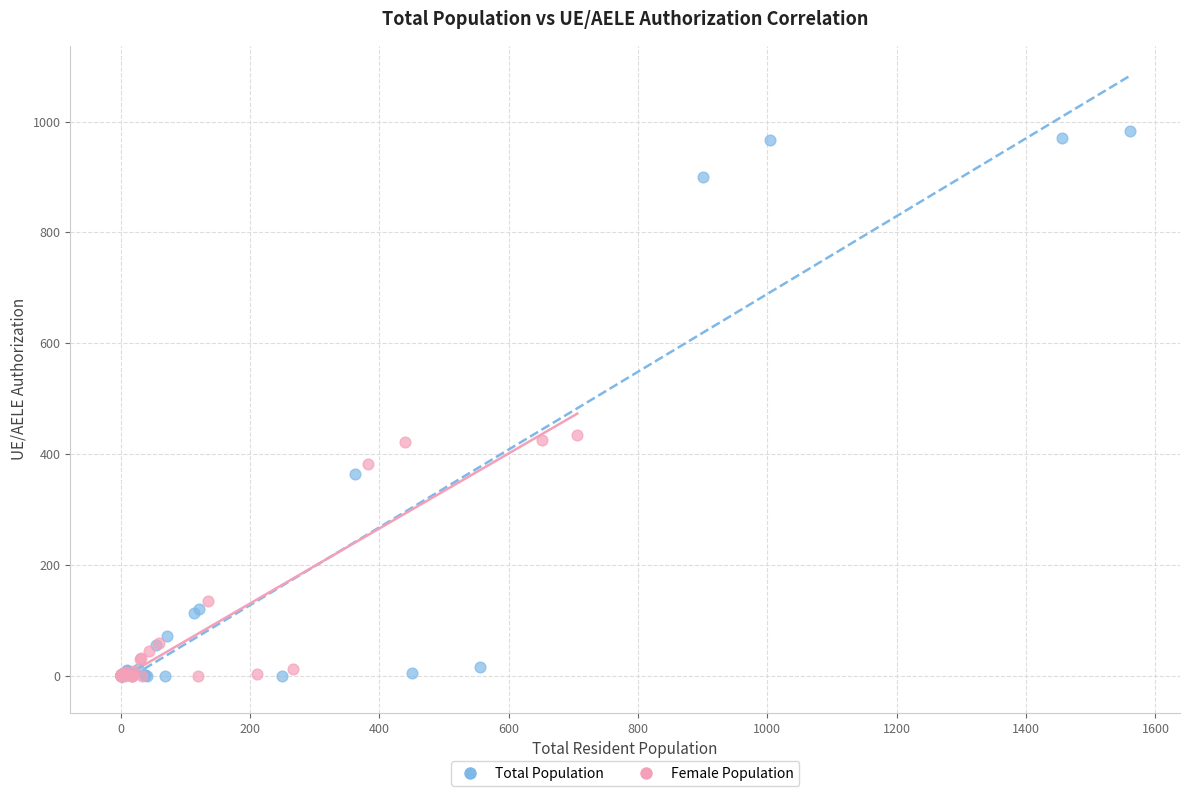

Which series has the widest spread of Y values?

Total Population